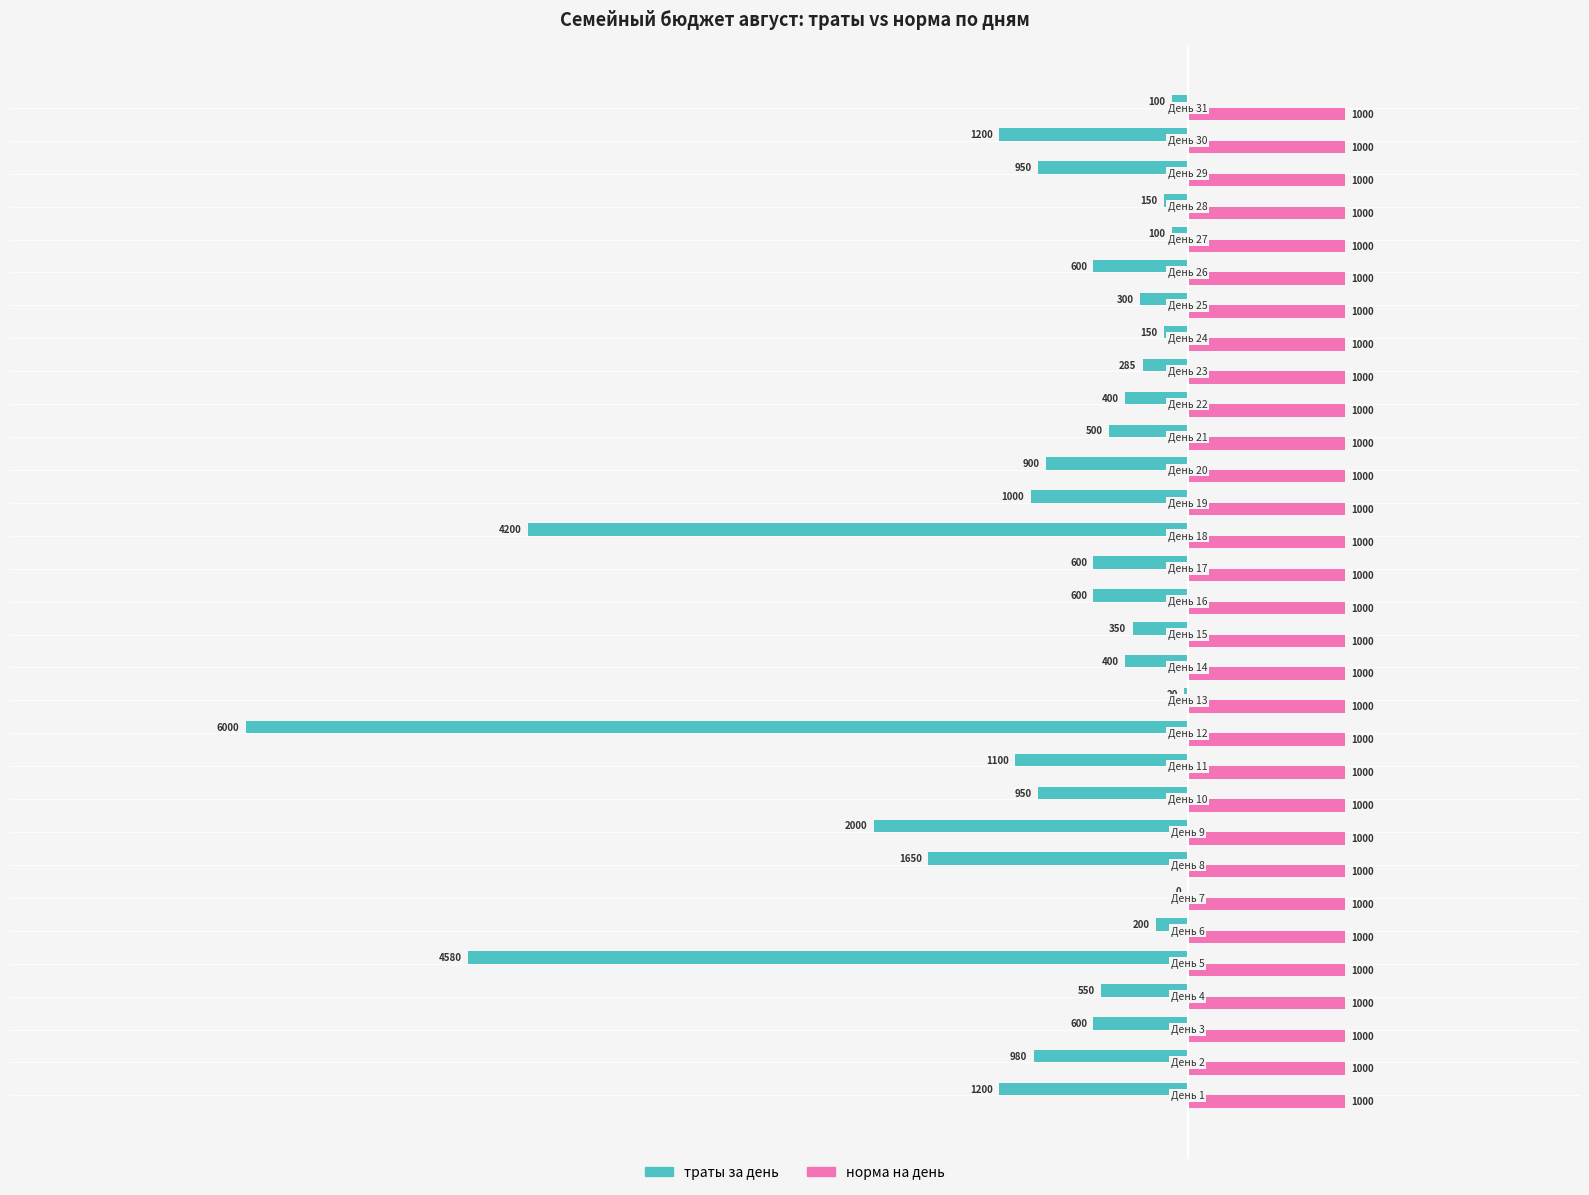

What are all the series names shown in the legend?

траты за день, норма на день